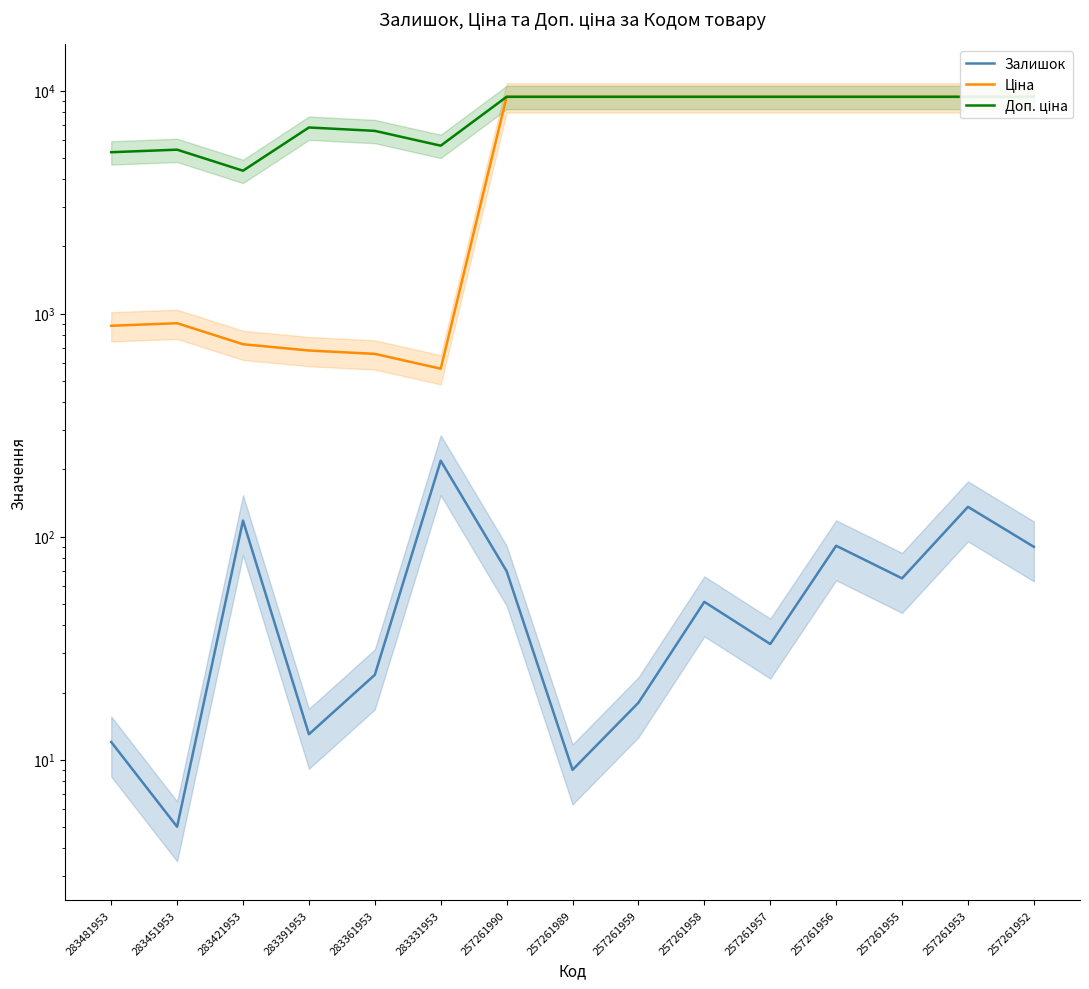

In Доп. ціна, how many points are lower than both neighbors (excluding endpoints)?

2